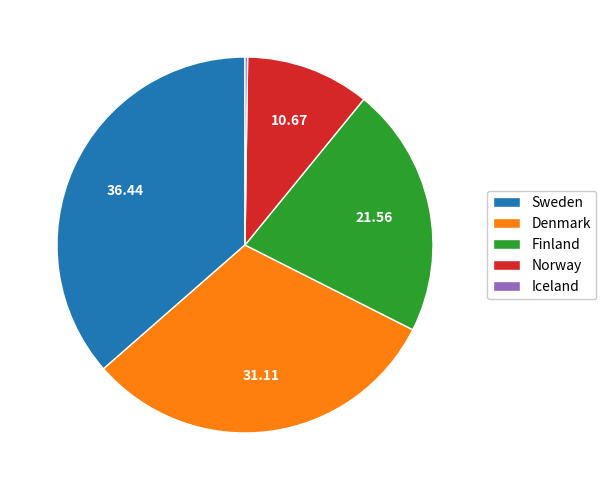

Is Finland the majority of the pie?

No